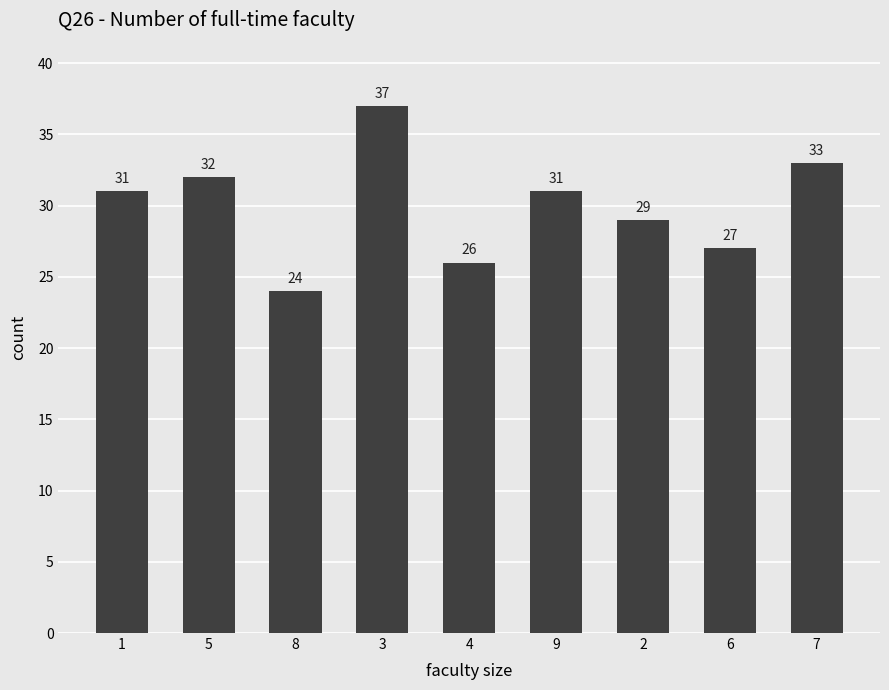

What is the sum of all values?

270